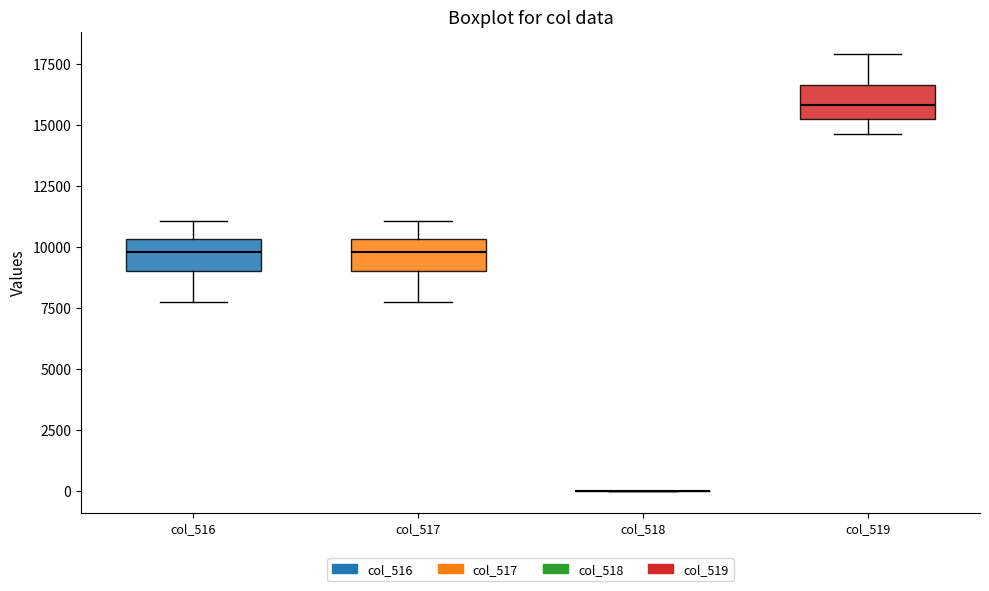

Reading left to right, transcribe this box plot: for each box, give where its median line is, the range the box spans, and where its two whiskers end, as read against the y-axis. The values are not printed on the chart, so give them approximately, as read against the axis.

col_516: median 10000, box 9000 to 10500, whiskers 7500 to 11000
col_517: median 10000, box 9000 to 10500, whiskers 7500 to 11000
col_518: box collapsed to a line at 0, whiskers 0 to 0
col_519: median 16000, box 15500 to 16500, whiskers 14500 to 18000